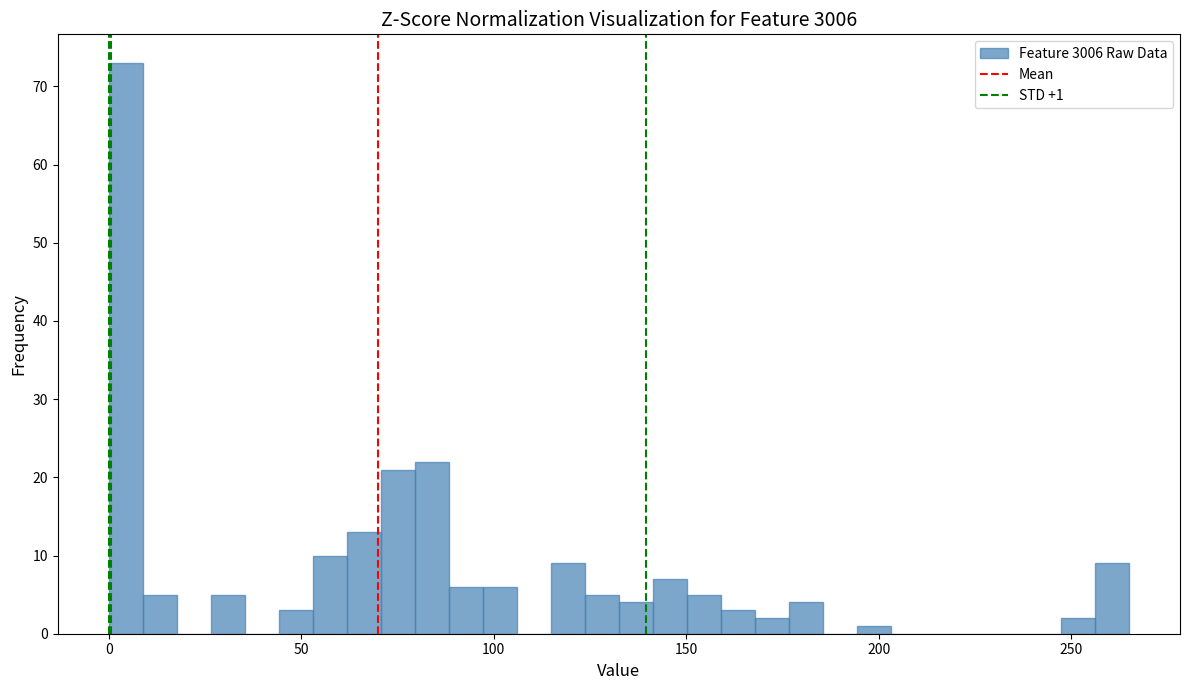

Around what value on the x-axis is the tallest bar? Give the approximate position of its centre, as read against the axis.

5